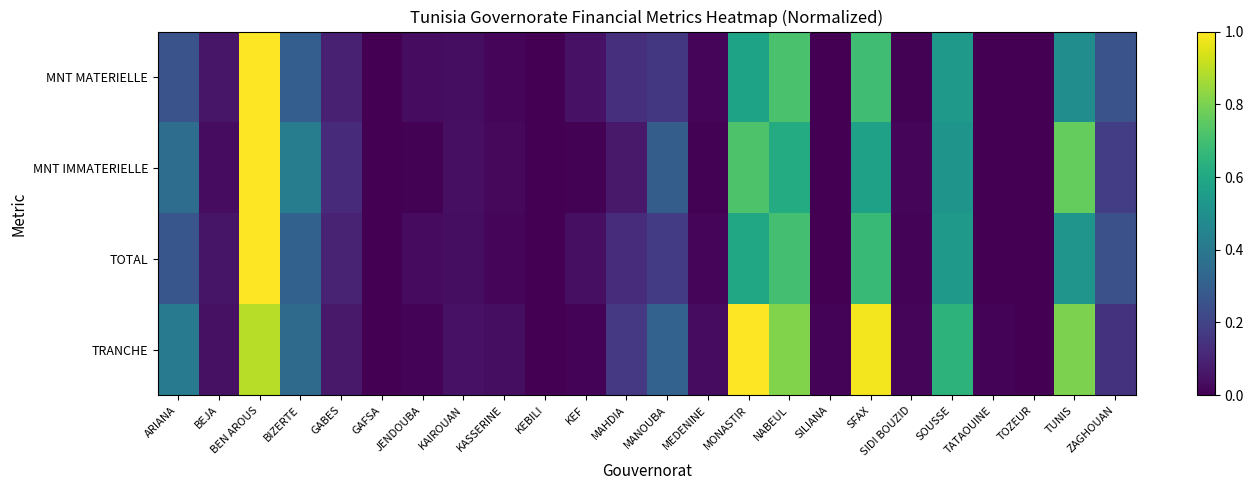

Which has a higher value, ZAGHOUAN or MEDENINE?

ZAGHOUAN